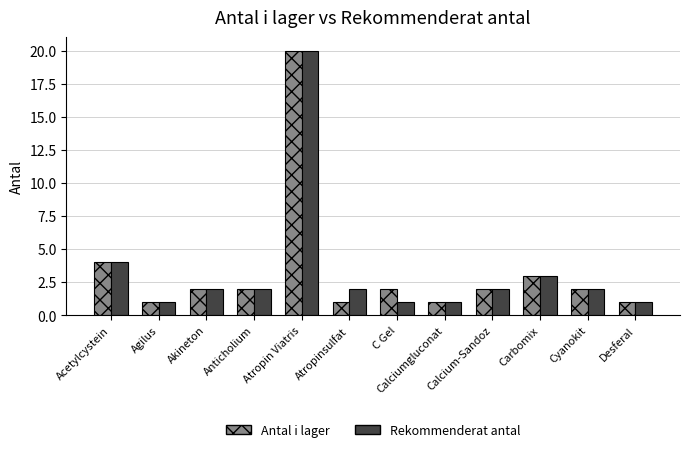

What is the greatest value displayed?

20